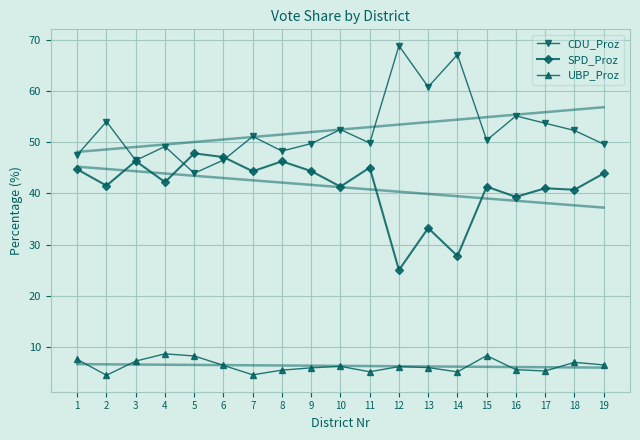

Where is SPD_Proz nearest to the value 36?

13